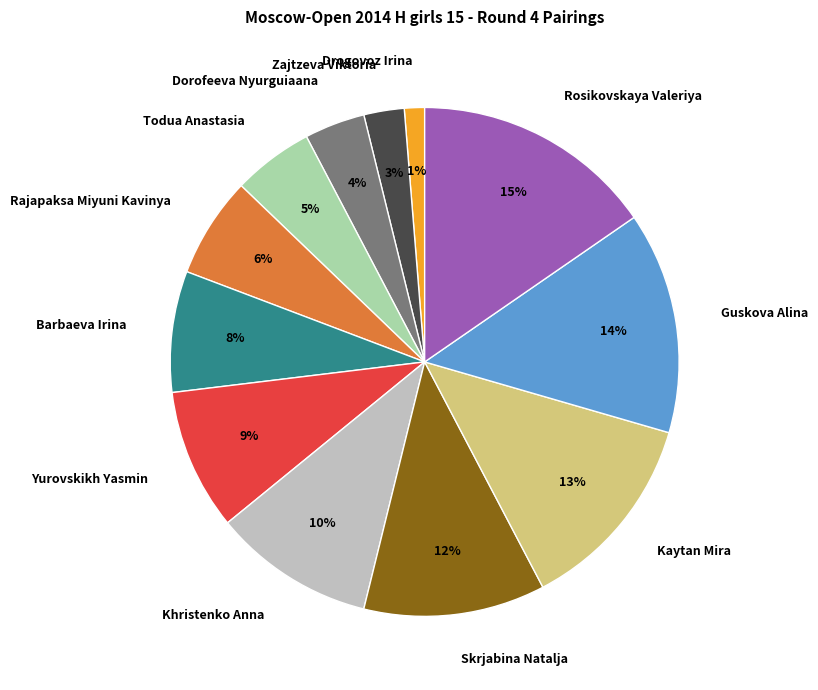

Do Rajapaksa Miyuni Kavinya and Skrjabina Natalja together represent more than half of the pie?

No